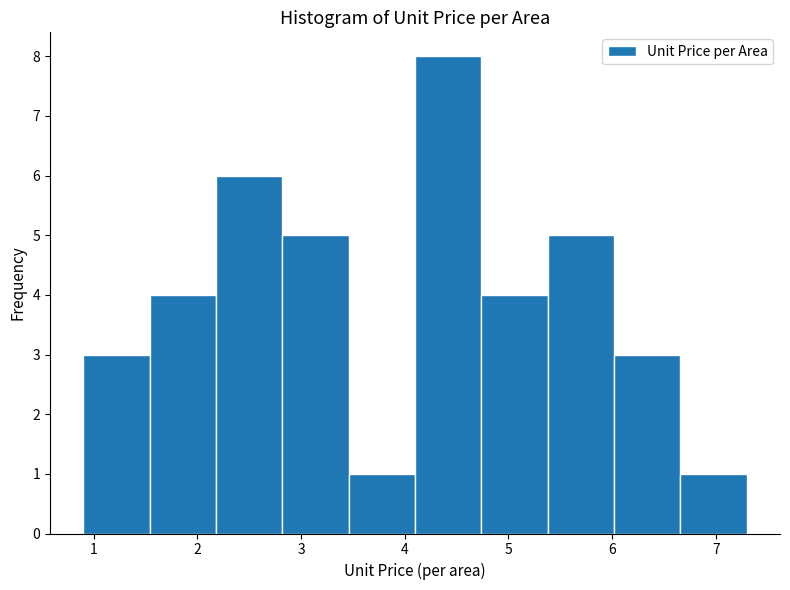

Reading left to right, transcribe this chart: for each bar, give the range it covers on the x-axis and its height. Neither the bar edges nor the heights are printed on the chart, so give them approximately, as read against the axes.

0.90 to 1.54: 3
1.54 to 2.18: 4
2.18 to 2.82: 6
2.82 to 3.46: 5
3.46 to 4.10: 1
4.10 to 4.74: 8
4.74 to 5.38: 4
5.38 to 6.02: 5
6.02 to 6.66: 3
6.66 to 7.30: 1